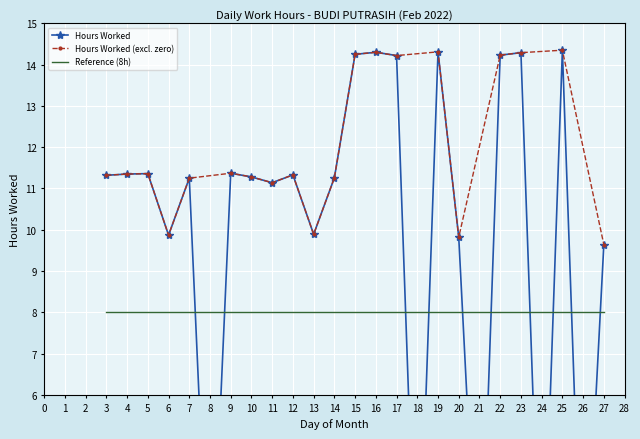

Reading left to right, transcribe all the data shown in this chart.

3=11.3	4=11.3	5=11.4	6=9.9	7=11.2	8=0.0	9=11.4	10=11.3	11=11.1	12=11.3	13=9.9	14=11.3	15=14.2	16=14.3	17=14.2	18=0.0	19=14.3	20=9.8	21=0.0	22=14.2	23=14.3	24=0.0	25=14.3	26=0.0	27=9.6